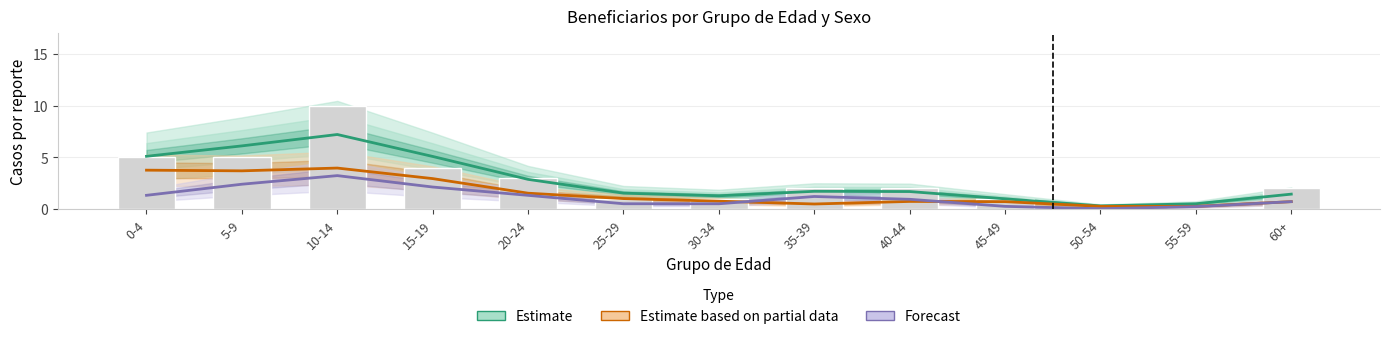

Which category has the lowest value across all series?

50-54